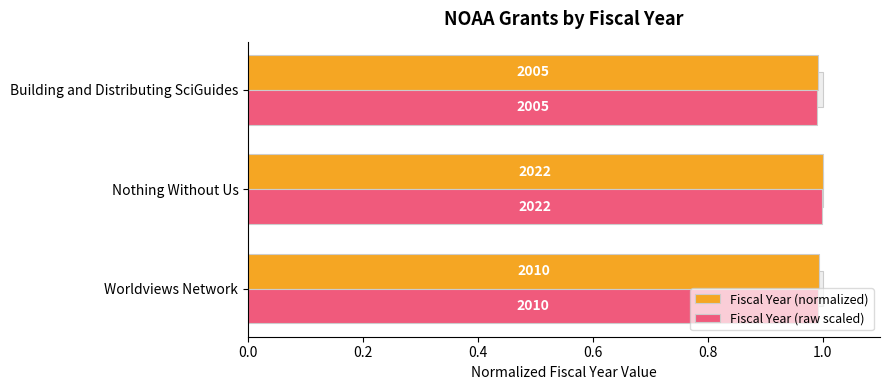

What is the approximate value of Fiscal Year (raw scaled) at Nothing Without Us?

1.0